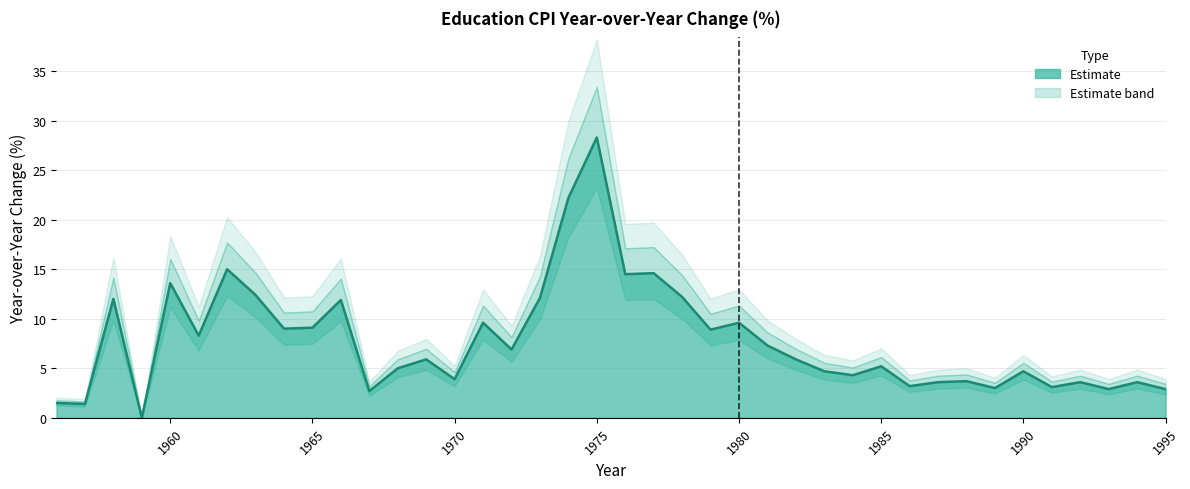

At which category does the data reach its first local peak?

1958